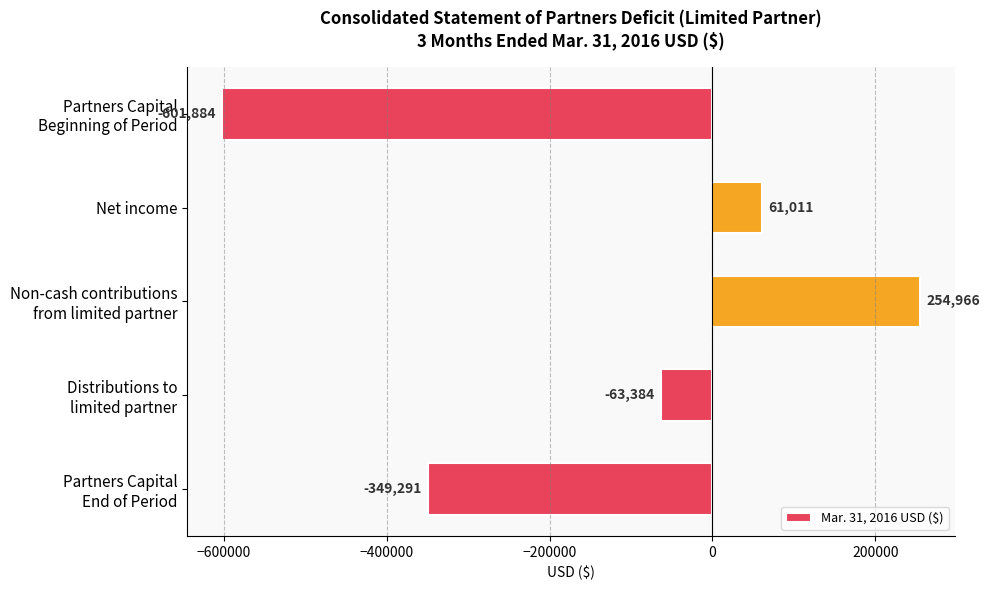

How many bars are there in total?

5